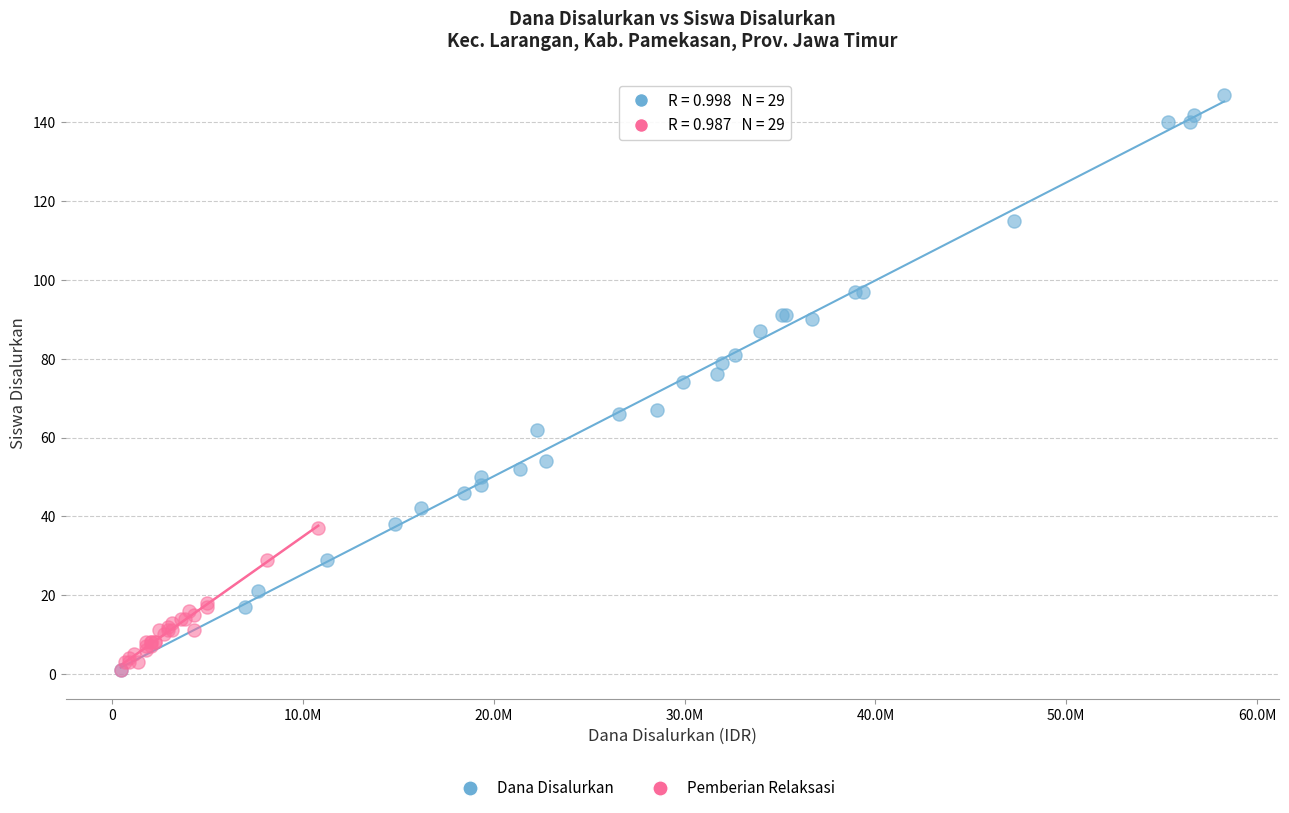

Which series reaches the maximum Y coordinate?

Dana Disalurkan